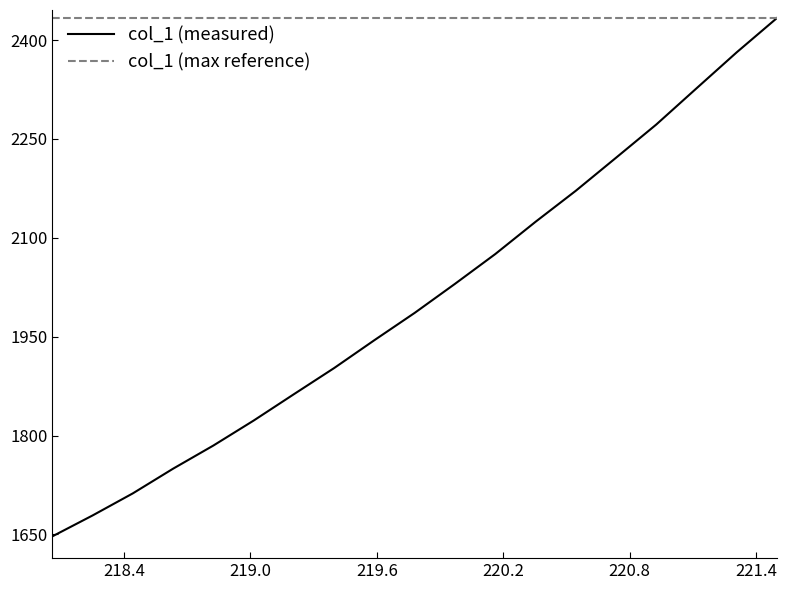

How many lines are shown in the chart?

1